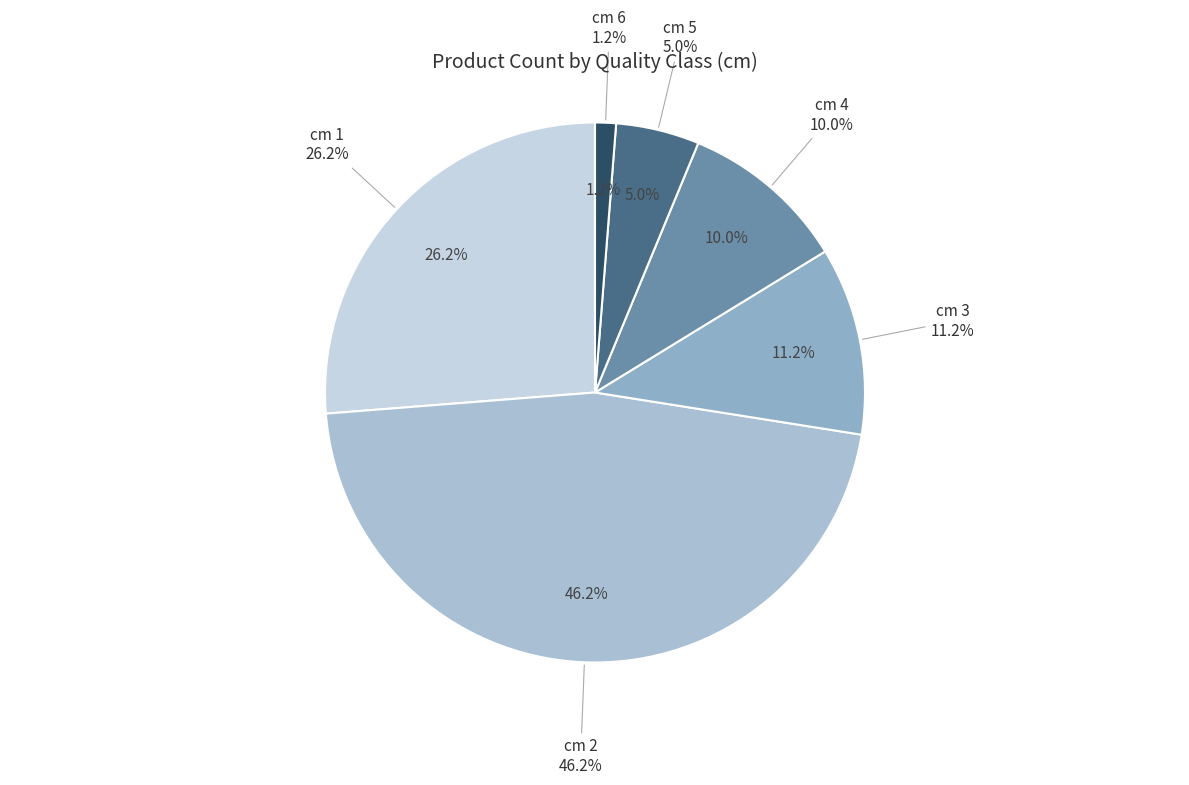

To the nearest percent, what percentage of the pie is cm 6?

1%